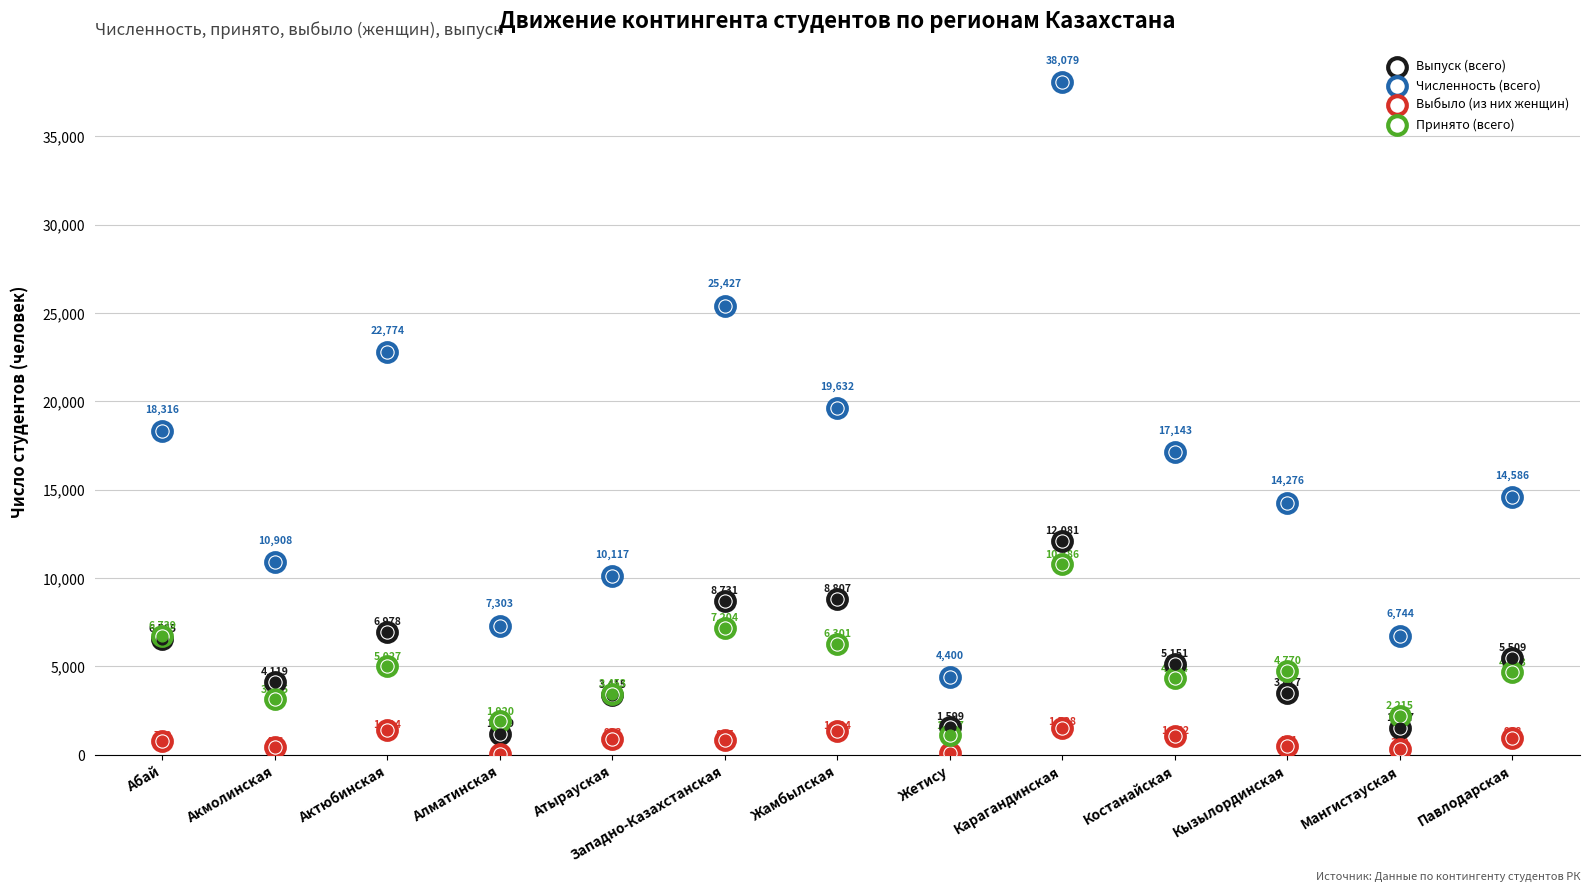

Is the value of Принято (всего) at Абай greater than the value of Численность (всего) at Костанайская?

No